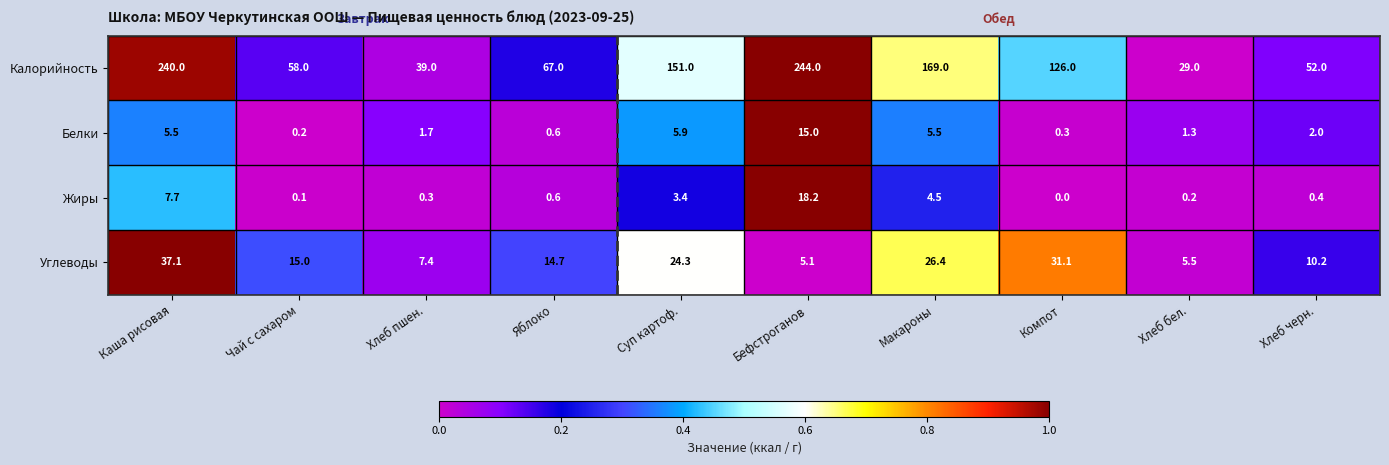

What is the greatest value displayed?

244.0